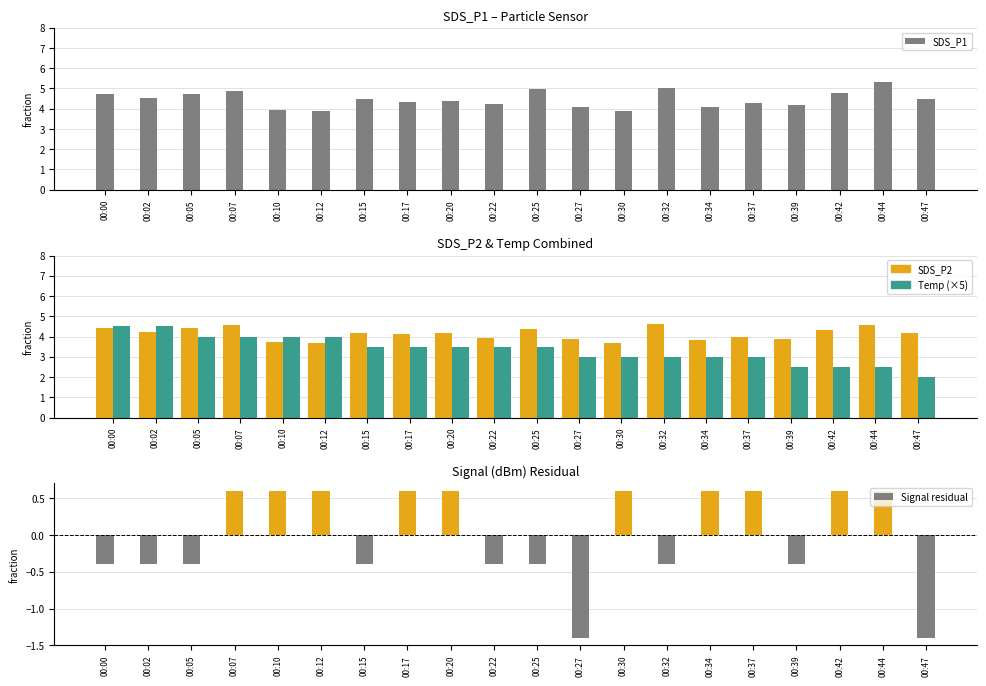

At which category does the chart reach its minimum across all series?

00:27